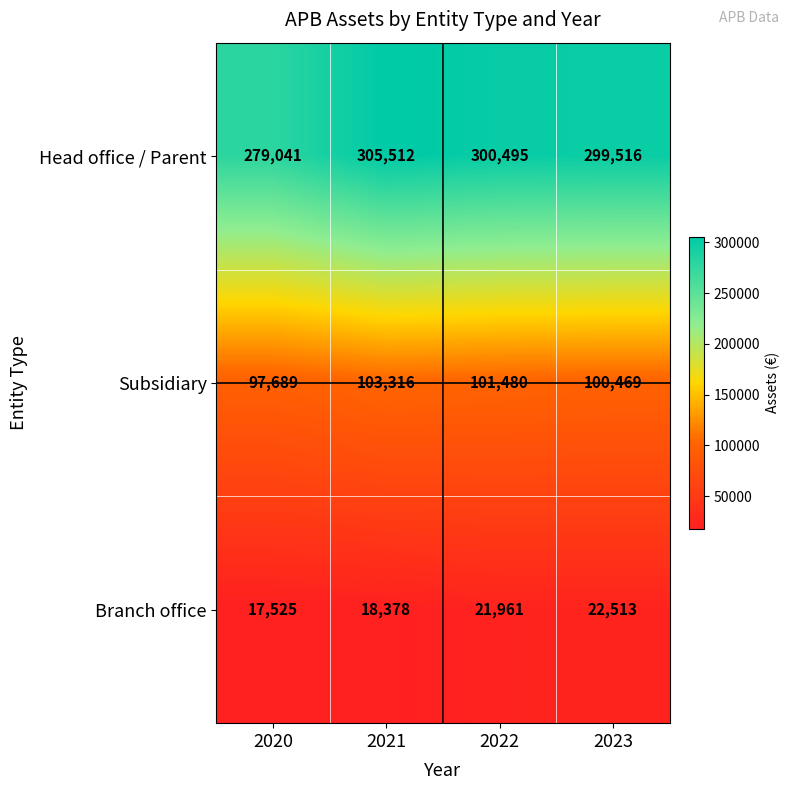

What is the difference between the maximum and minimum values in the Subsidiary series?

5627